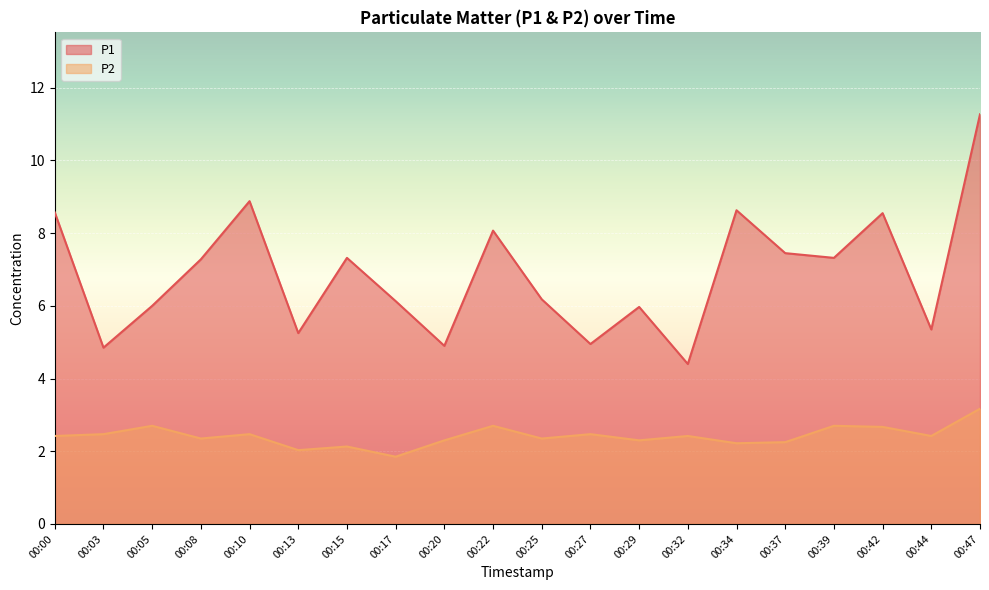

At which label does P1 reach its peak?

00:47